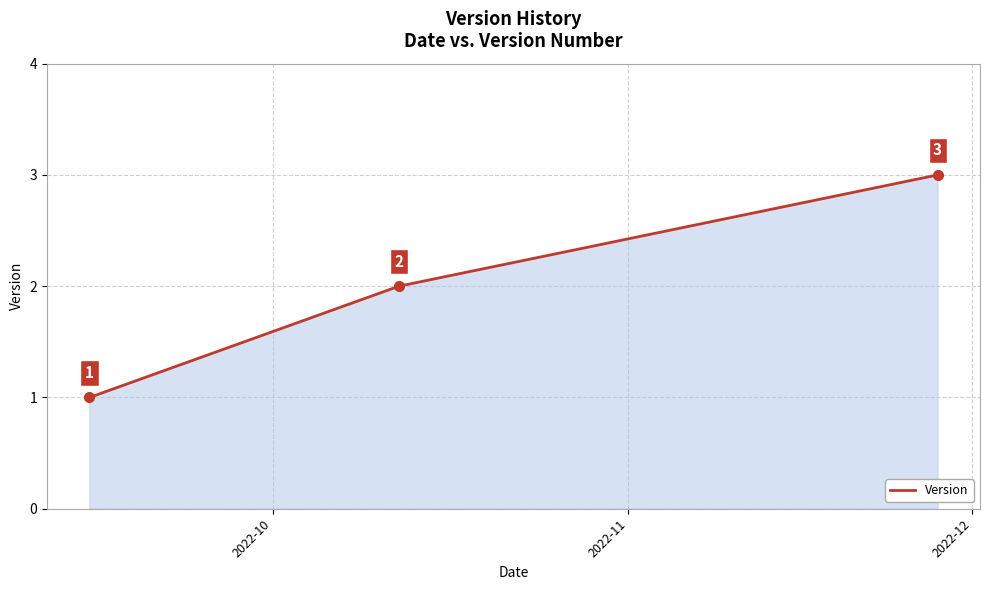

What is the sum of all values?

6